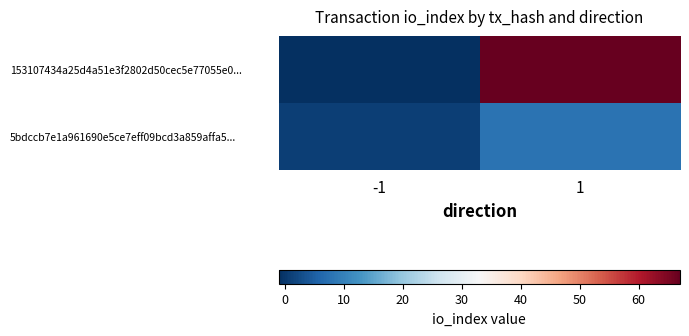

What is the smallest value displayed?

-1